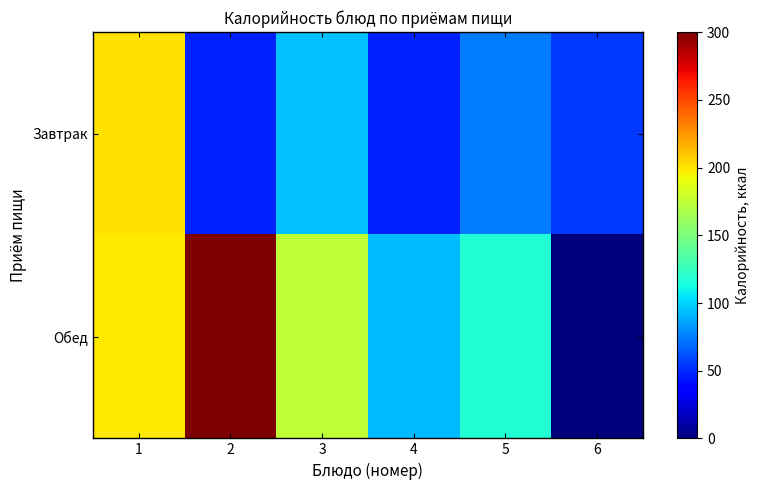

Which series has the largest total across all categories?

Обед